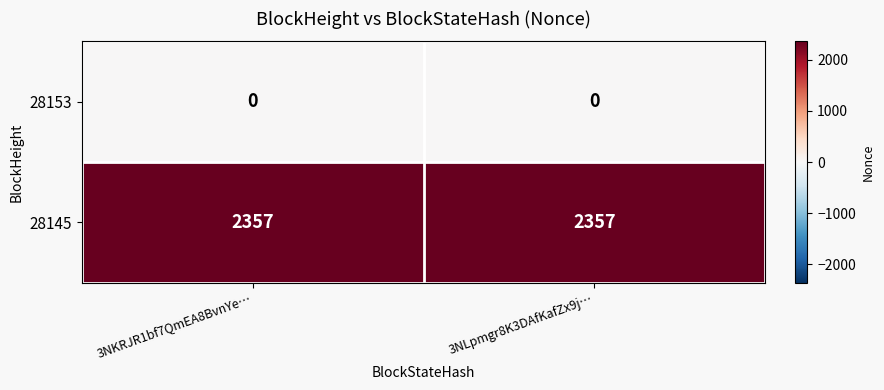

What is the spread (max minus min) of values at 3NLpmgr8K3DAfKafZx9j…?

2357